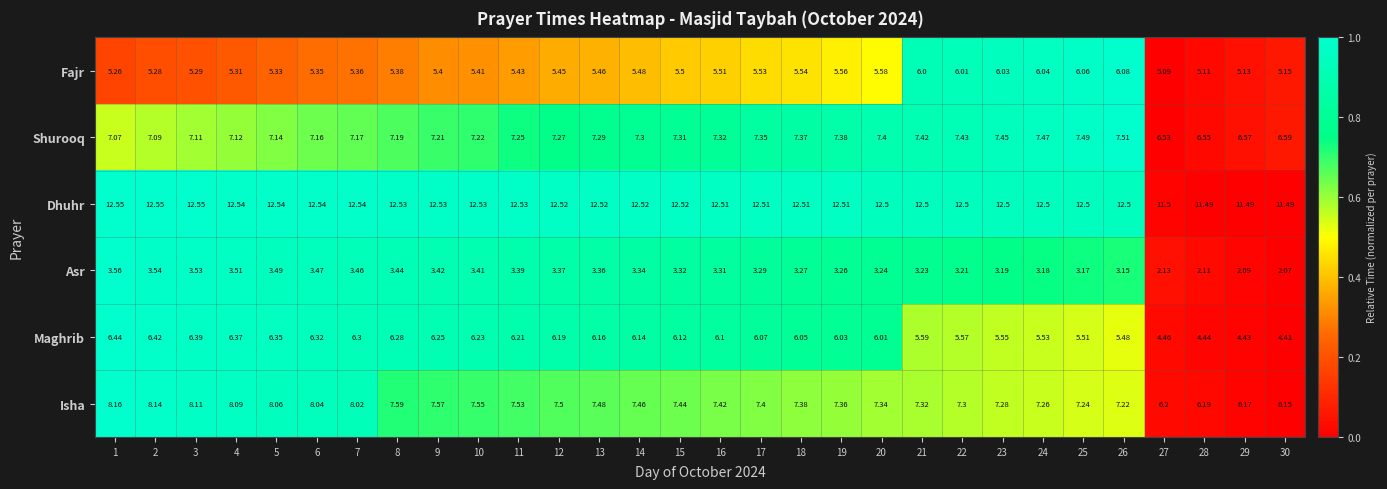

Is the value of Dhuhr at 5 greater than the value of Asr at 20?

Yes